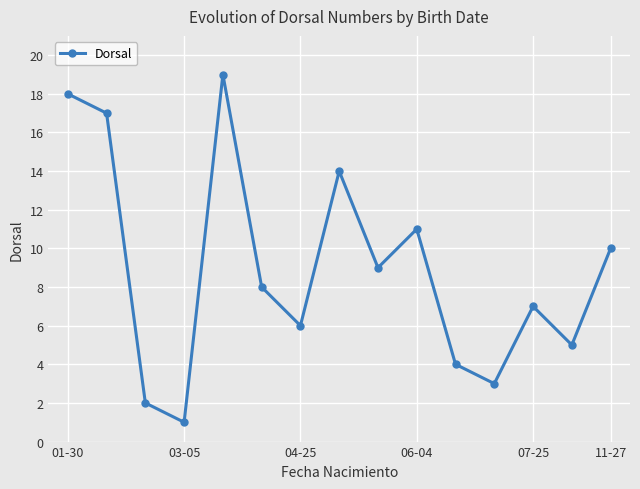

True or false: the data has more than 1 interior local peaks.

True